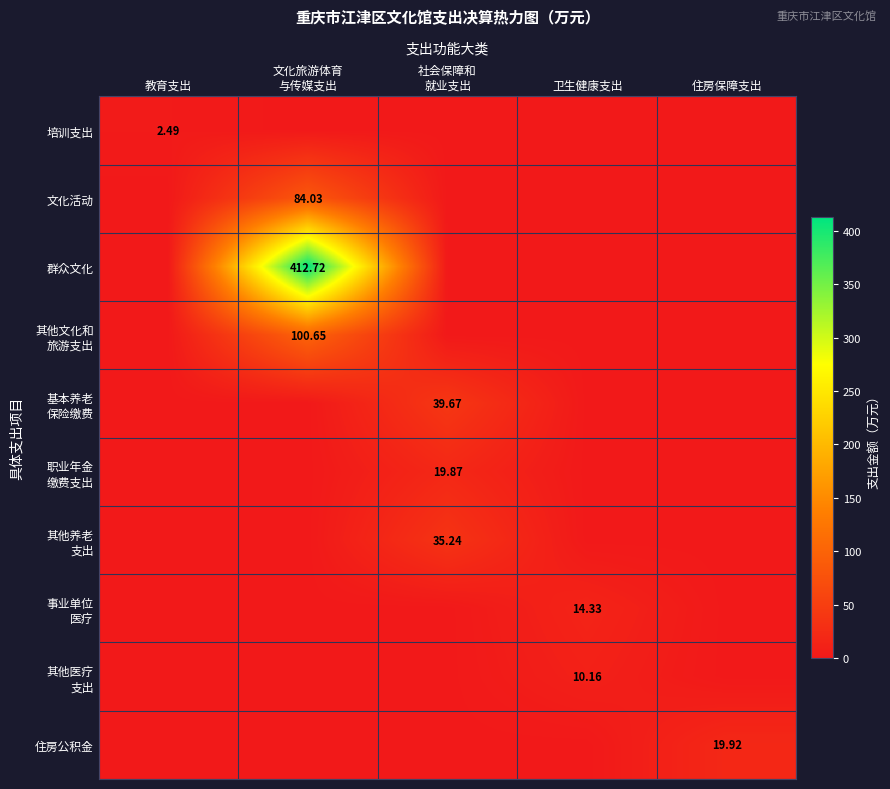

Between 文化旅游体育 与传媒支出 and 社会保障和 就业支出, which series saw the biggest shift?

群众文化